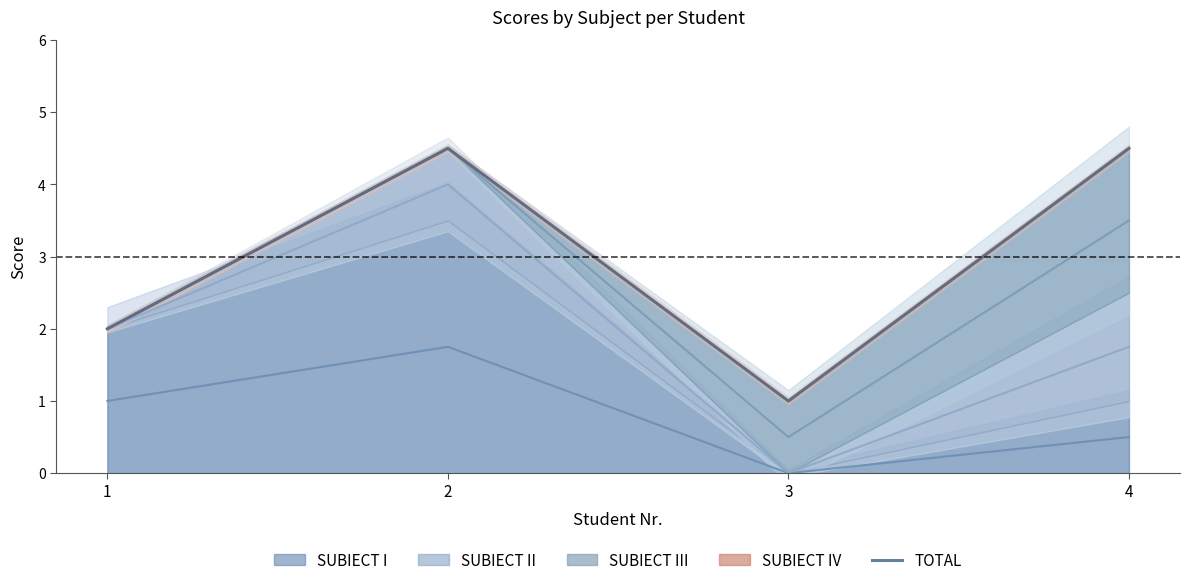

Which label corresponds to the largest value in the chart?

2